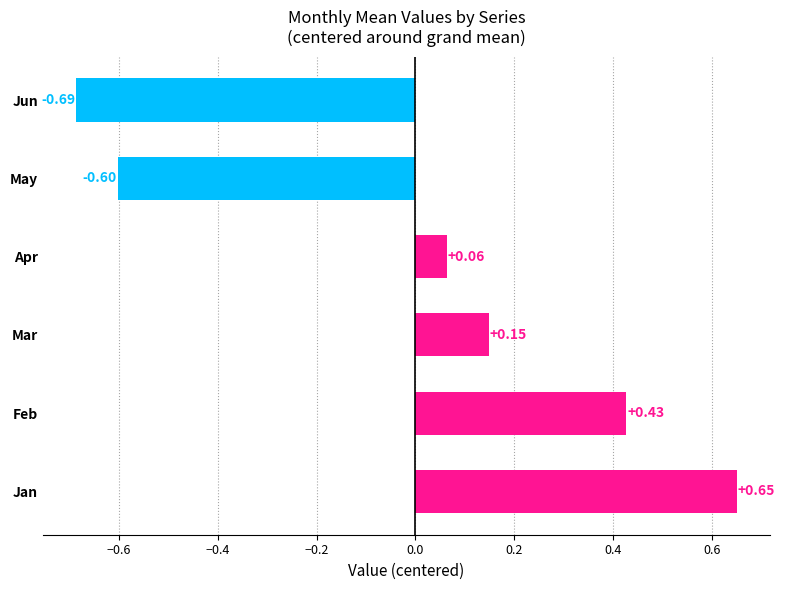

What is the change in value from Feb to Jun?

-1.1